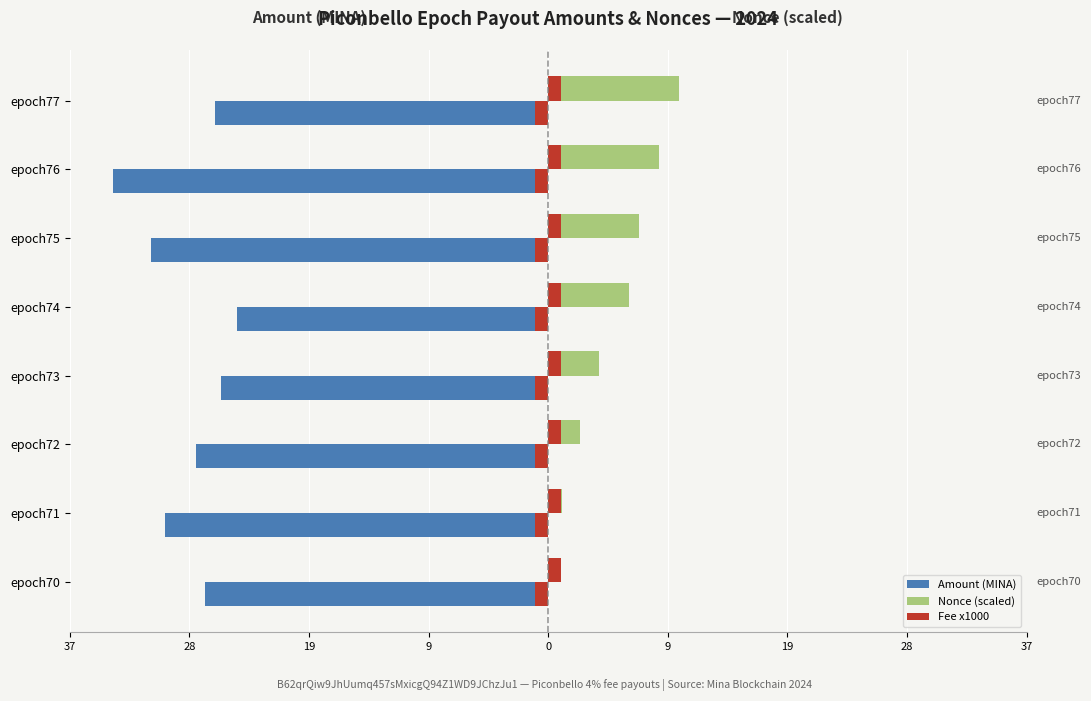

Count the number of data series in this chart.

3